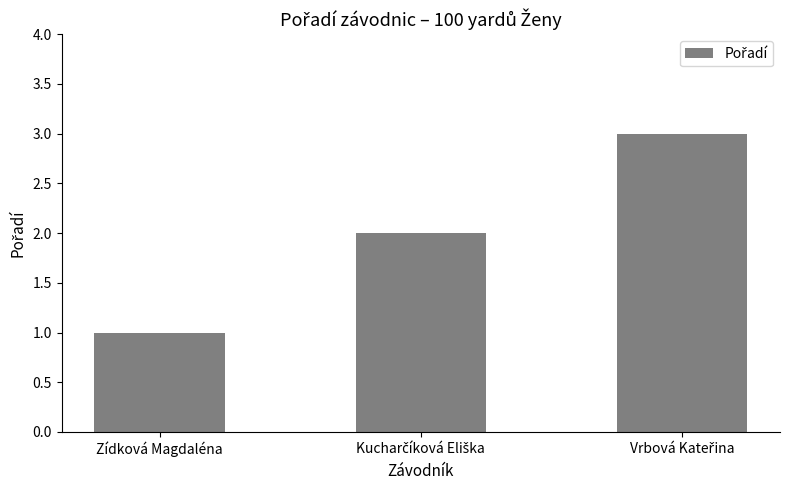

How many bars are there in total?

3